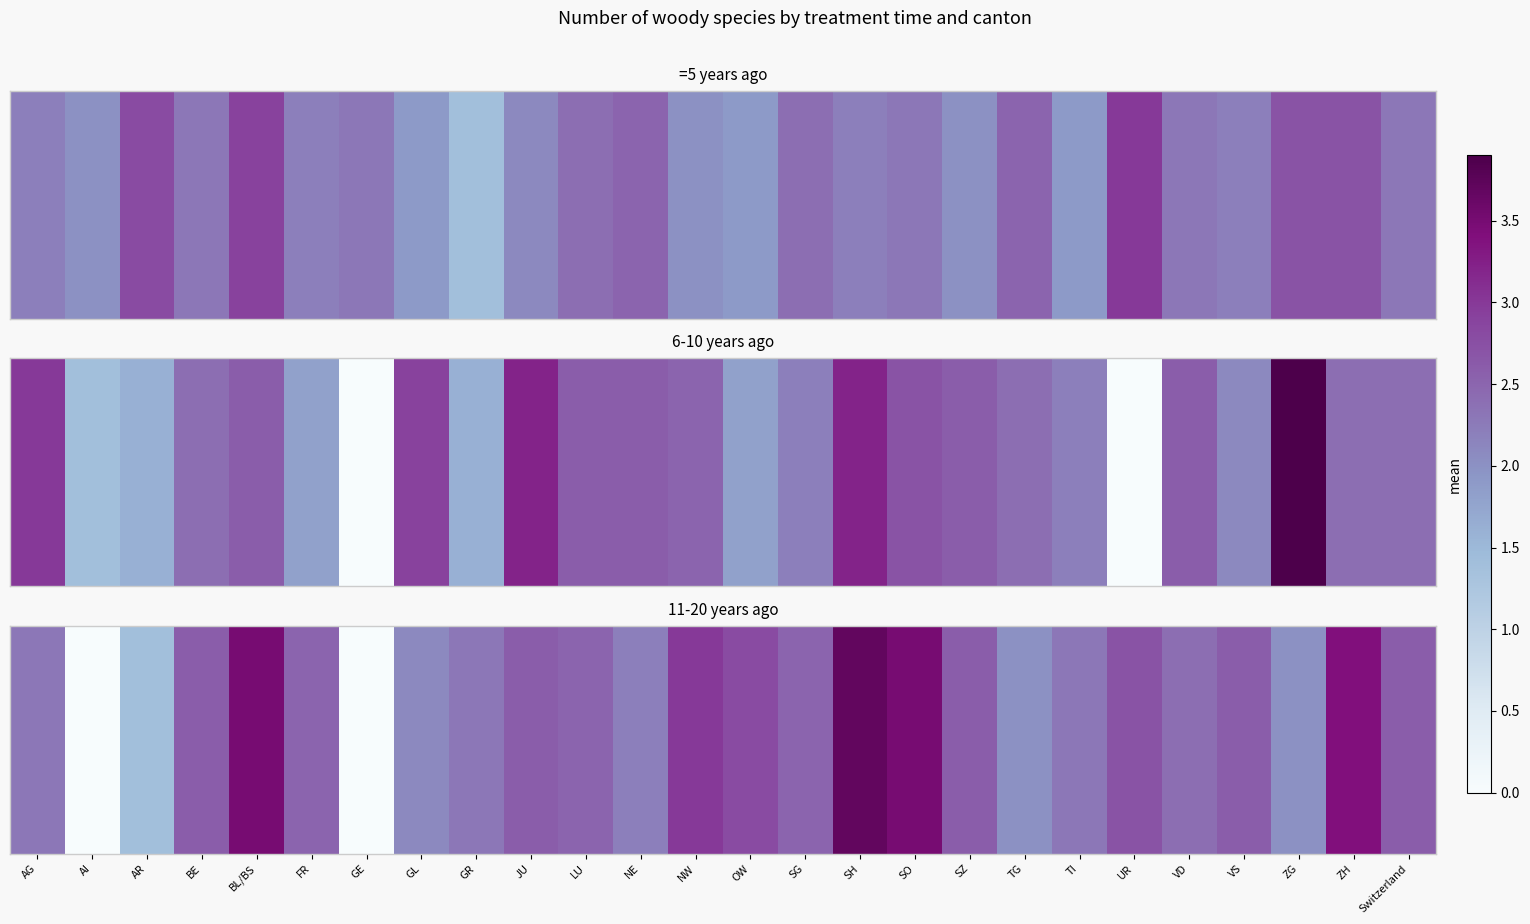

True or false: the data shows 1.0 at NE.

False